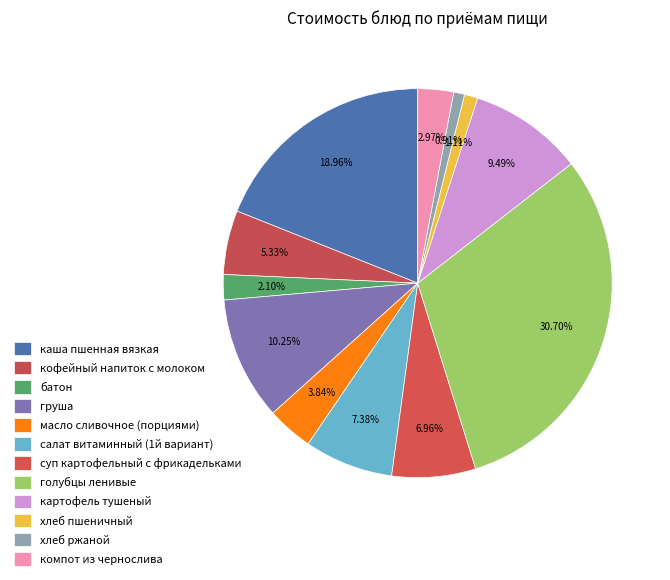

How many slices are in this pie chart?

12